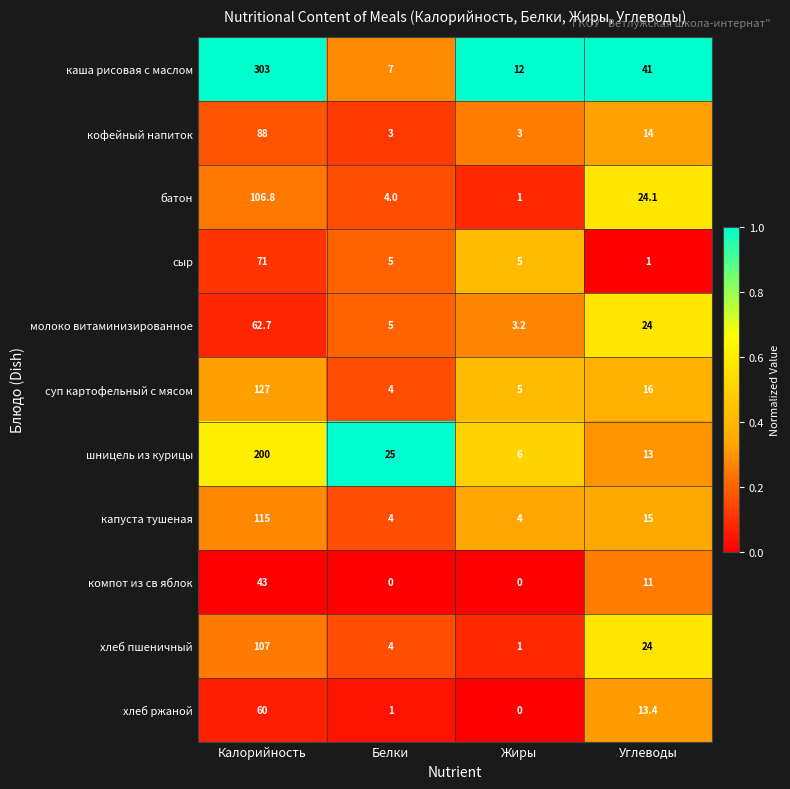

What is the sum of all шницель из курицы values?

244.0